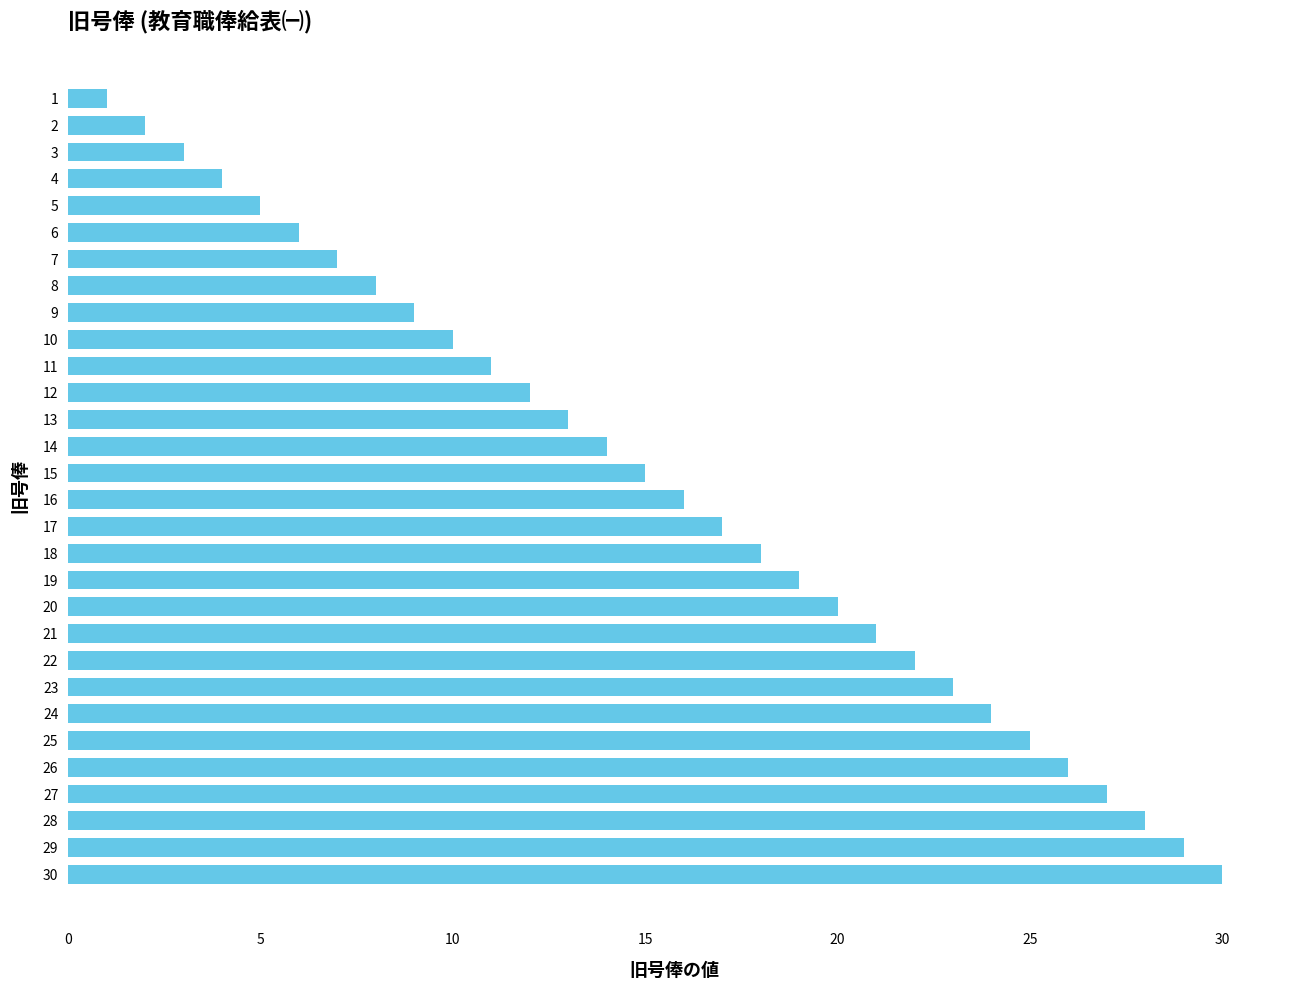

Which has a higher value, 15 or 23?

23